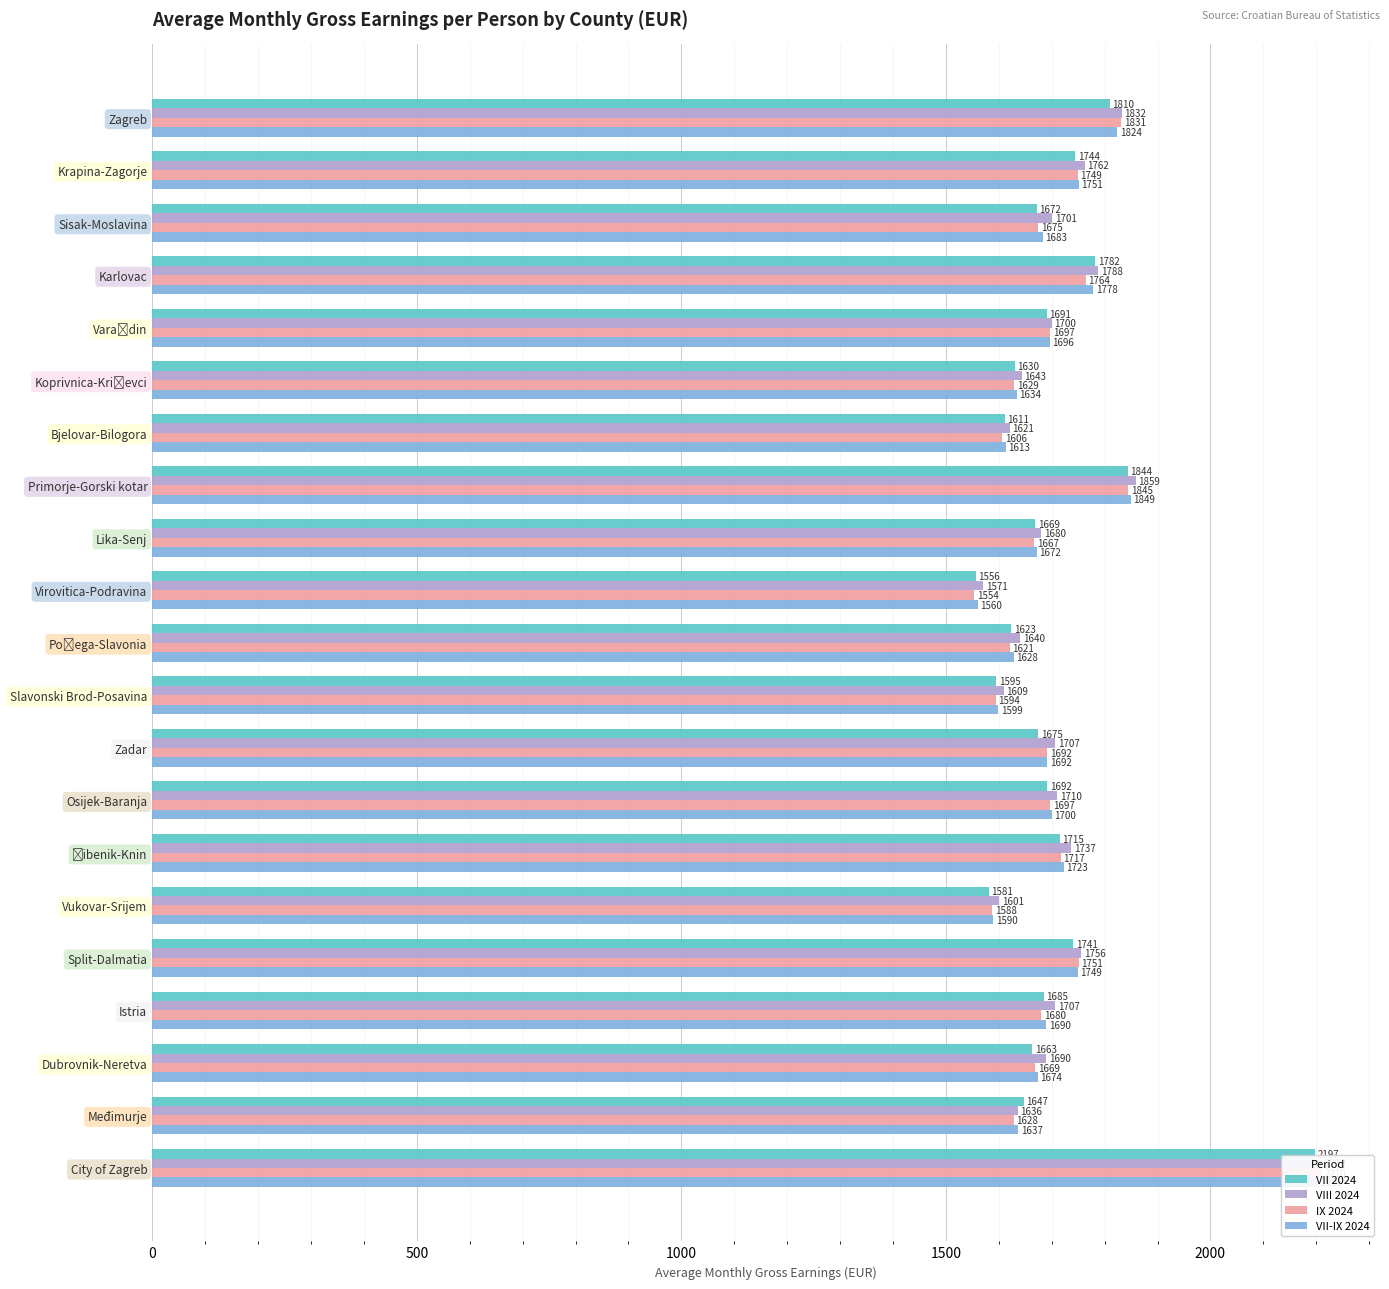

Are the bars grouped side by side (vs. stacked)?

Yes